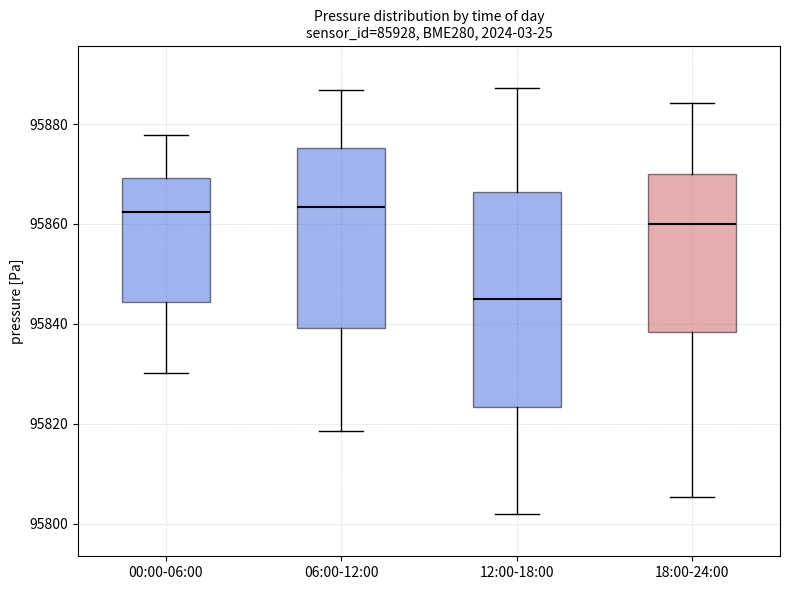

Which box is the tallest, from its lower edge to its upper edge?

12:00-18:00